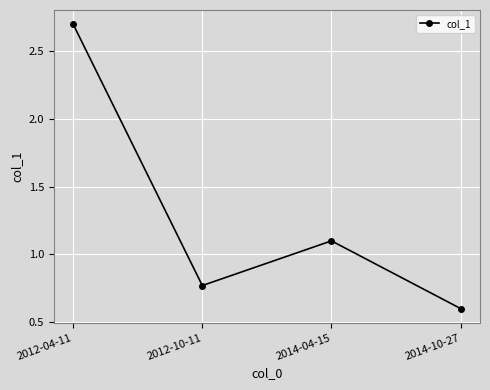

True or false: the data has more than 0 interior local peaks.

True